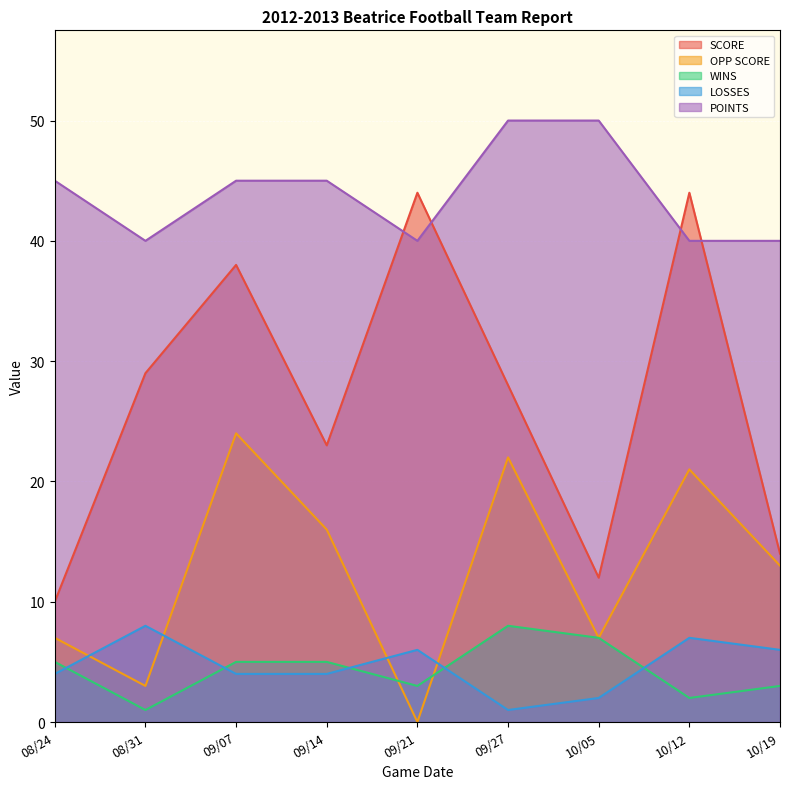

What is the value of the POINTS point at the 7th from the left?

50